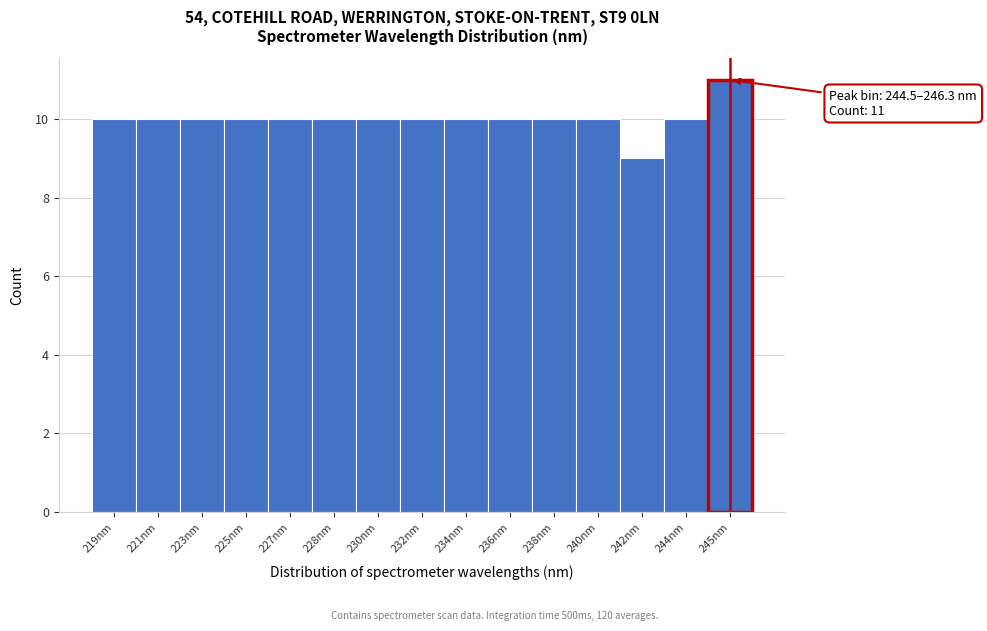

Reading left to right, list all the values displayed in this chart.

219nm=10	221nm=10	223nm=10	225nm=10	227nm=10	228nm=10	230nm=10	232nm=10	234nm=10	236nm=10	238nm=10	240nm=10	242nm=9	244nm=10	245nm=11